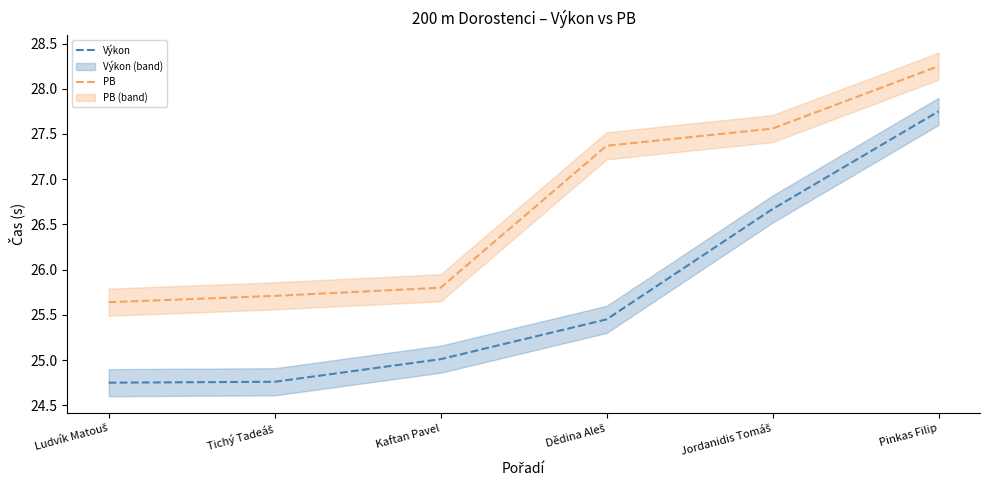

What is the value of the PB point at the 6th from the left?

28.2